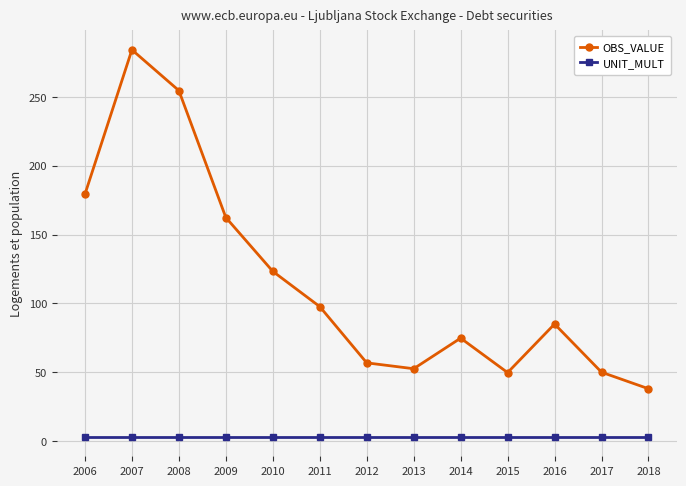

True or false: UNIT_MULT and OBS_VALUE intersect in this chart.

False